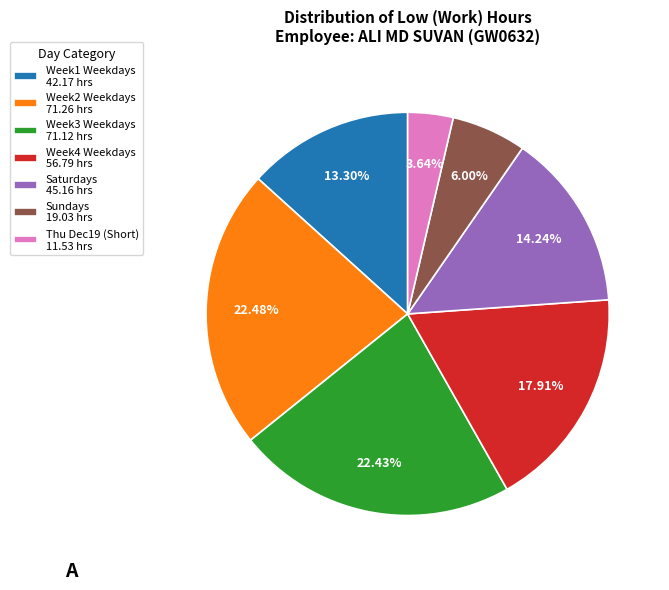

Is the sum of Saturdays 45.16 hrs and Sundays 19.03 hrs greater than half?

No